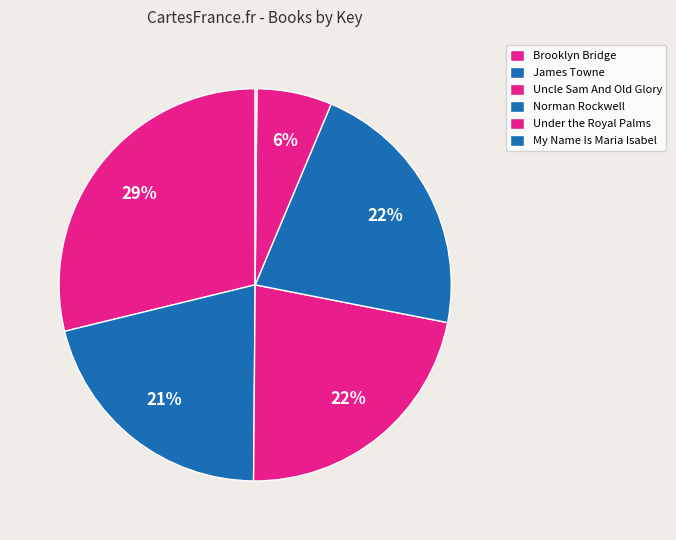

True or false: Norman Rockwell accounts for 22% of the total.

True